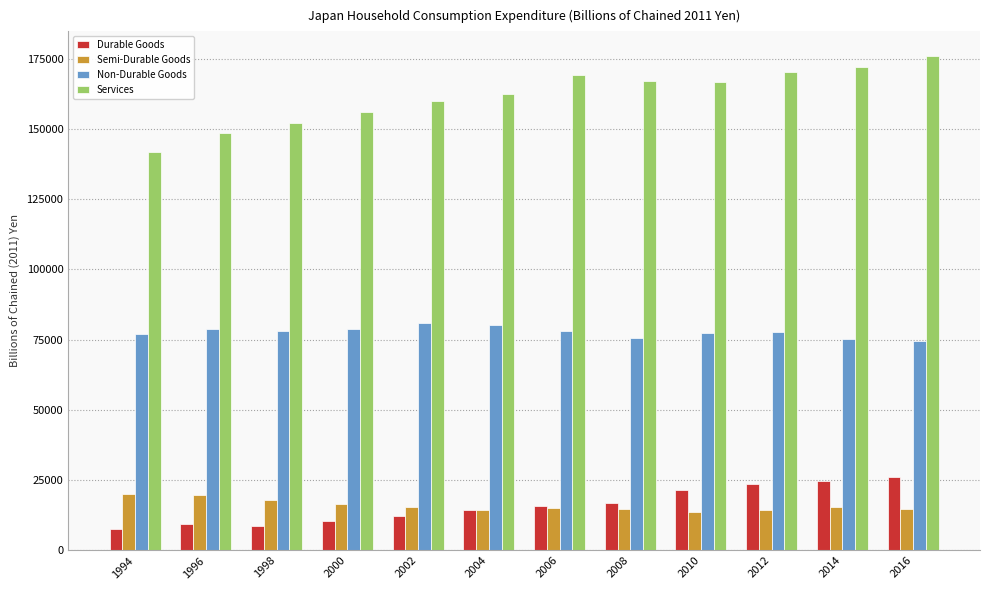

Between 1998 and 2006, which series saw the biggest shift?

Services